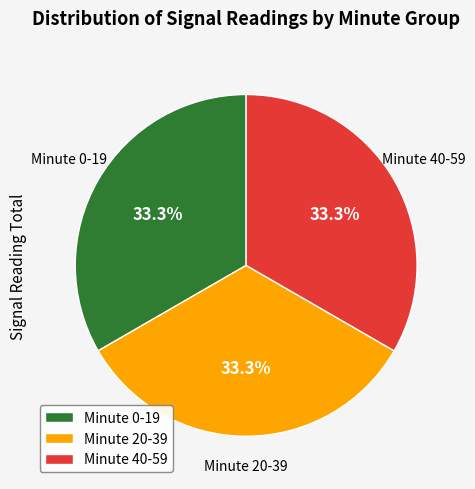

Approximately how many times larger is the value at Minute 20-39 compared to Minute 40-59?

1.0